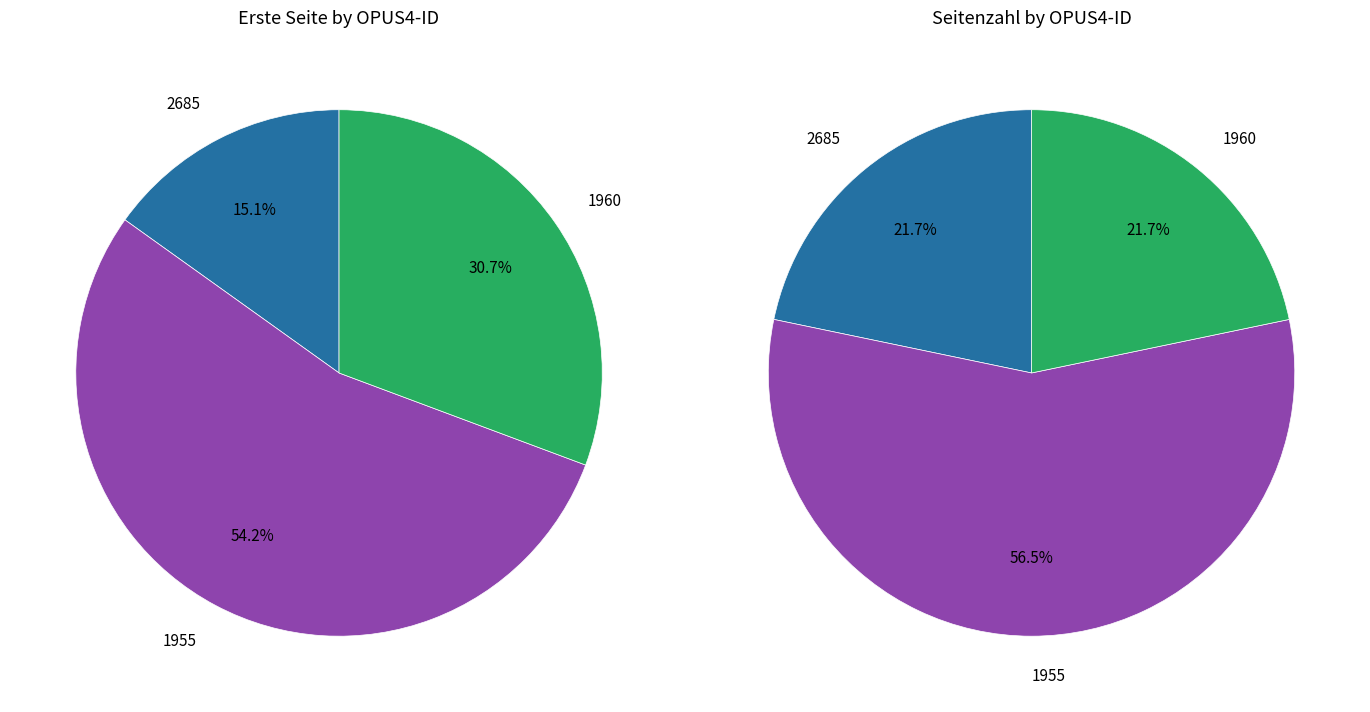

Which category accounts for the majority?

1955